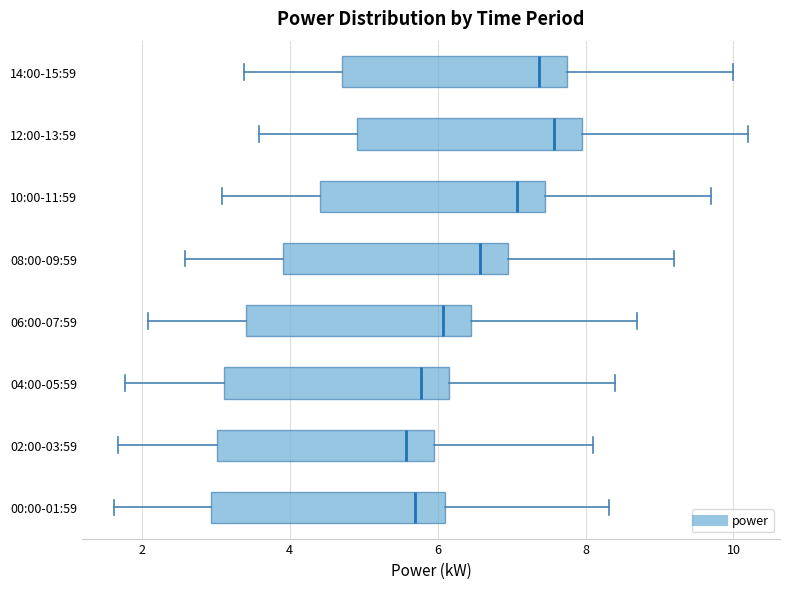

Where does the left whisker of the box for 08:00-09:59 end on the x-axis? The values are not printed on the chart, so give them approximately, as read against the axis.

2.6